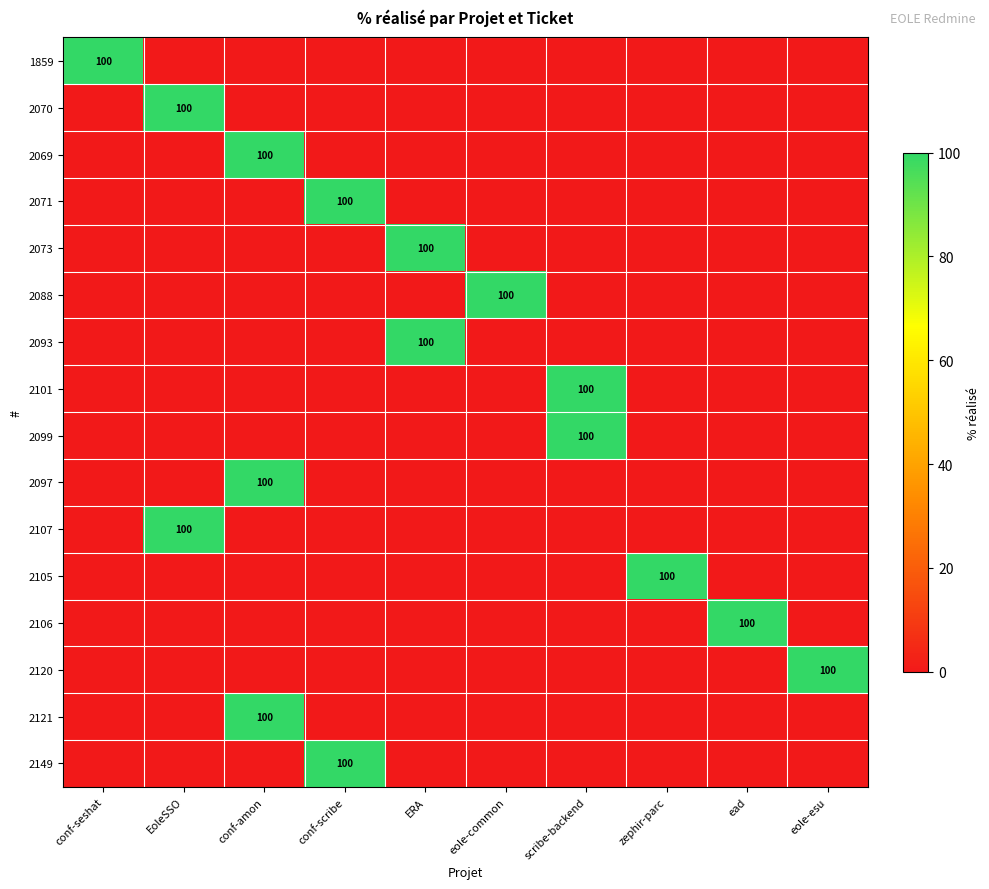

List the series in order of their peak value, lowest first.

1859, 2070, 2069, 2071, 2073, 2088, 2093, 2101, 2099, 2097, 2107, 2105, 2106, 2120, 2121, 2149